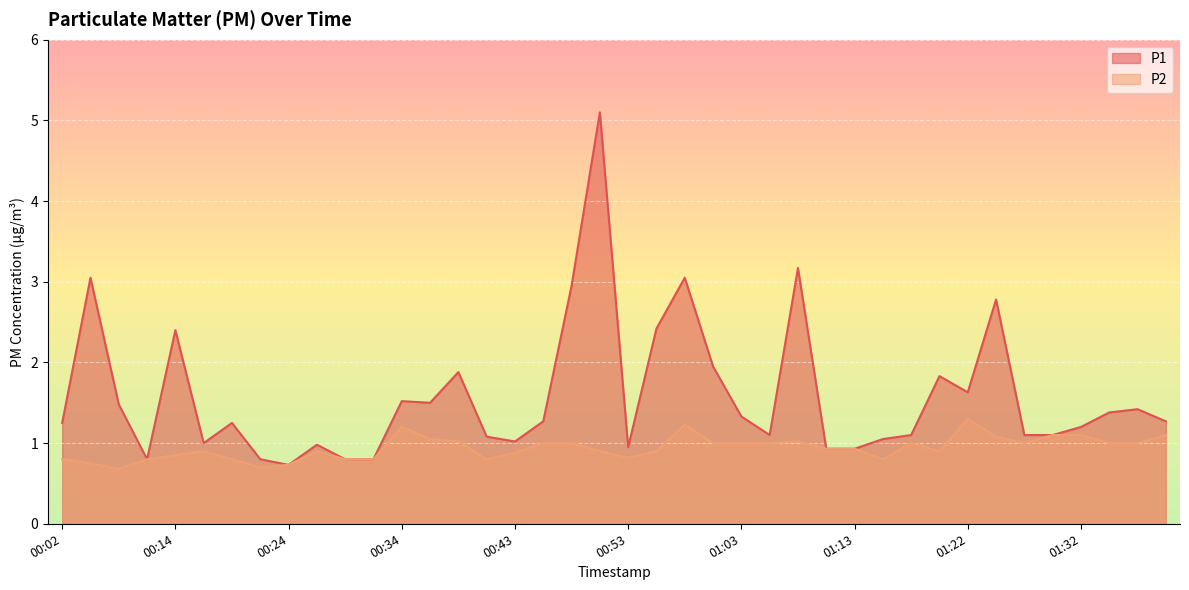

What is the value of the P2 point at the 39th from the left?

1.0